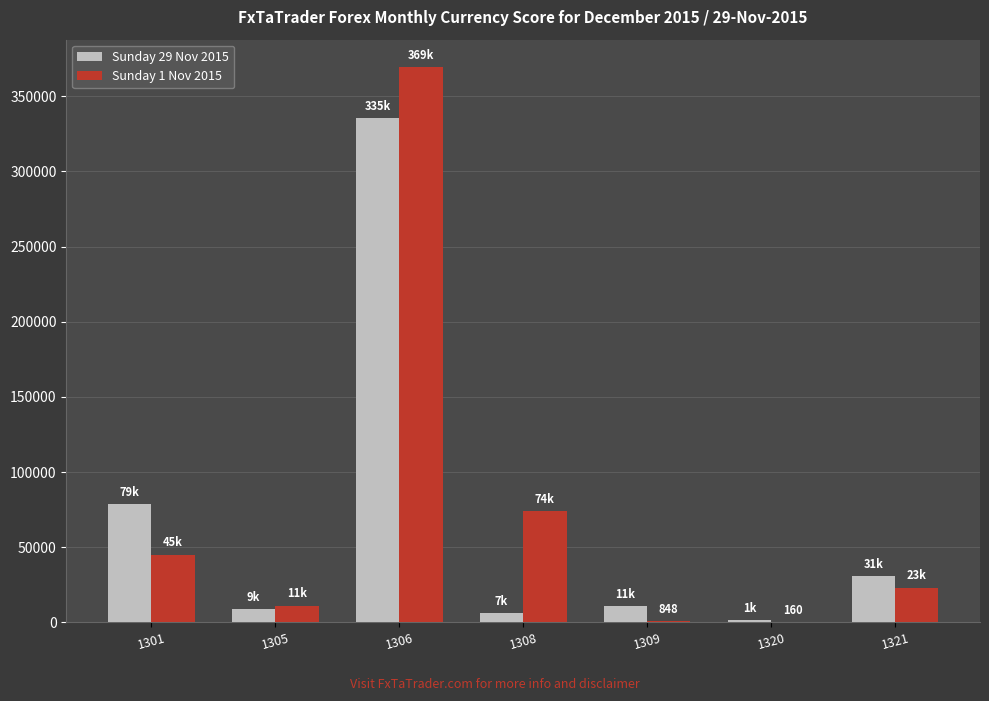

What is the sum of the Sunday 1 Nov 2015 values at 1320 and 1321?

23389